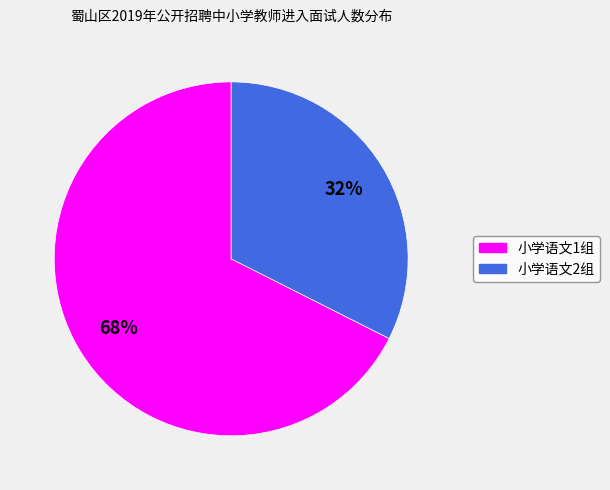

Count the number of slices in the pie.

2